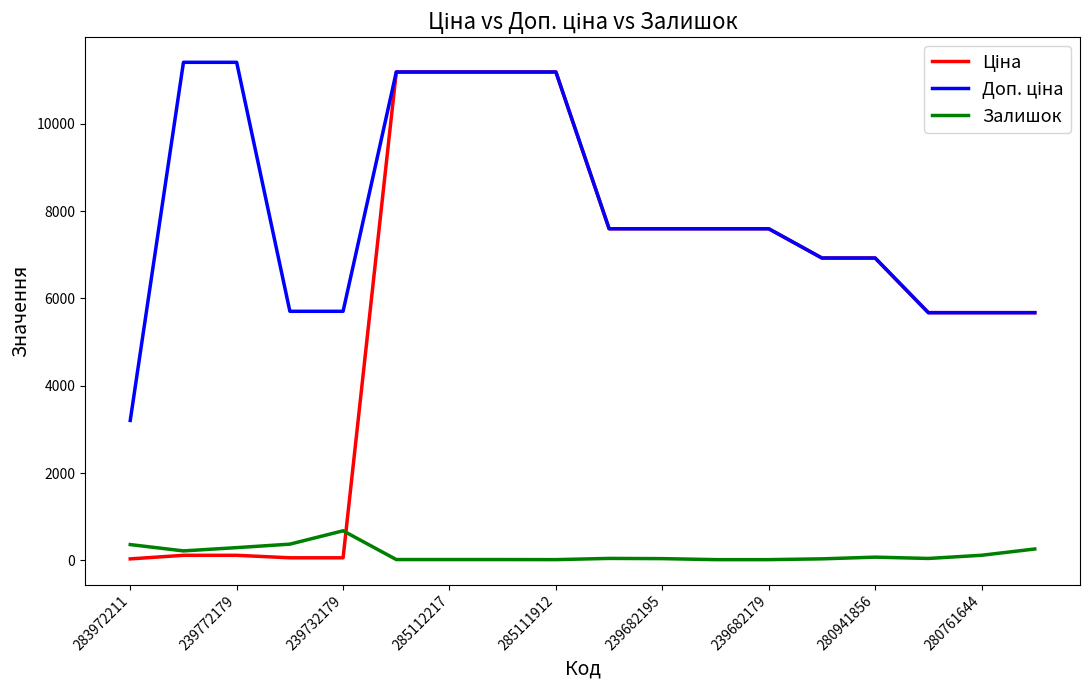

Is this an area chart (filled region under the line)?

No